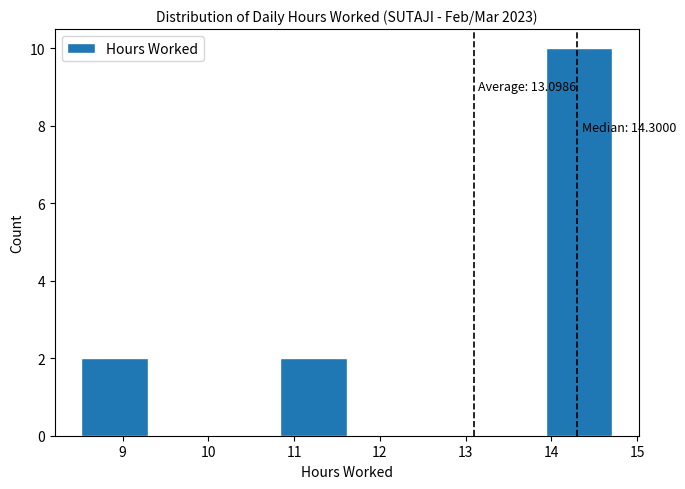

Which range on the x-axis has the tallest bar?

13.9 to 14.7